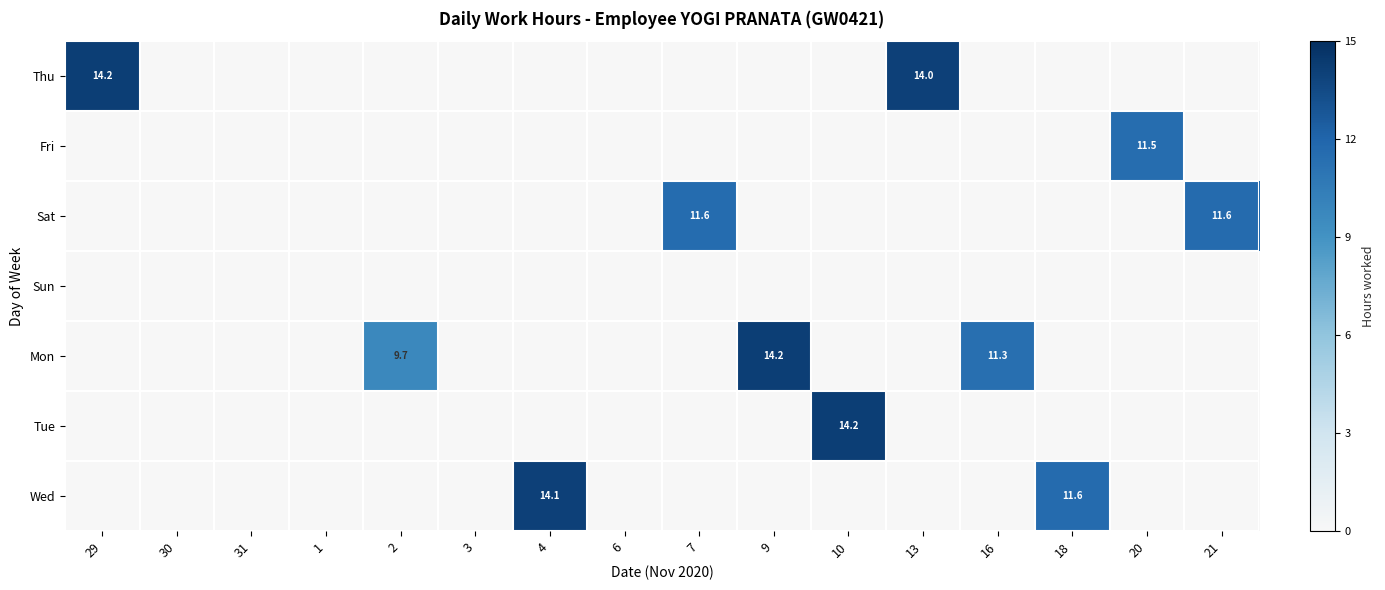

Is it true that Thu equals 14.0 at 13?

True